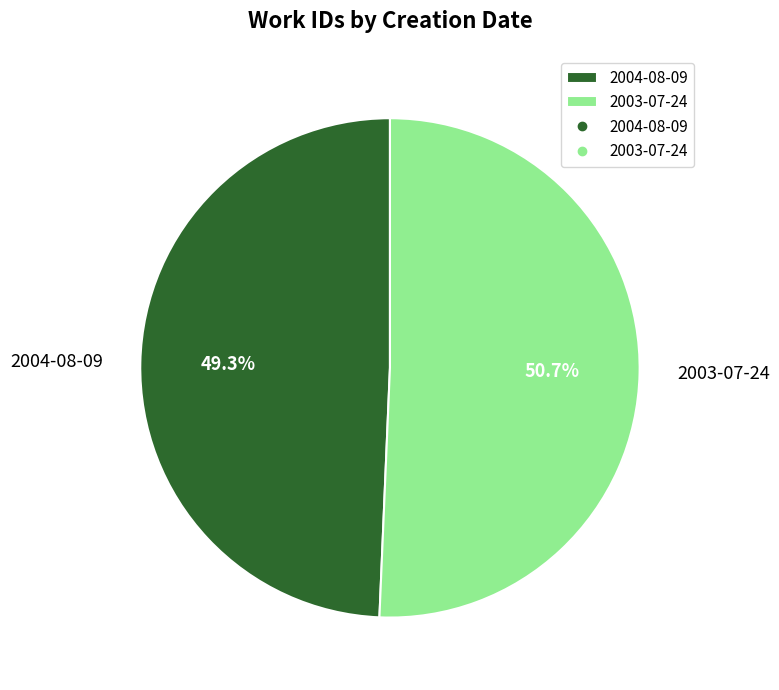

To the nearest percent, what is the difference between the largest and smallest slice percentages?

1%